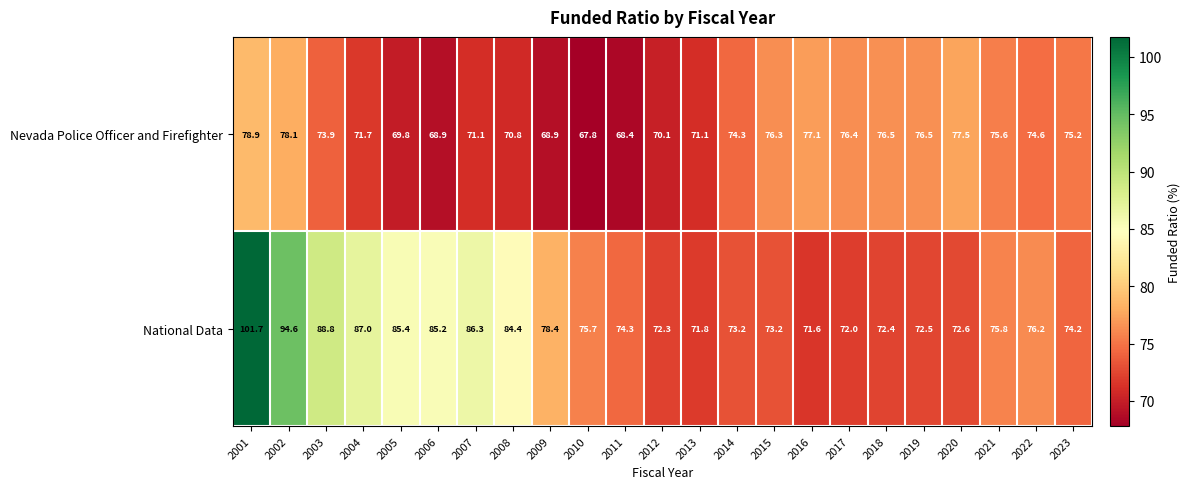

True or false: National Data has a value of 87.0 at 2004.

True